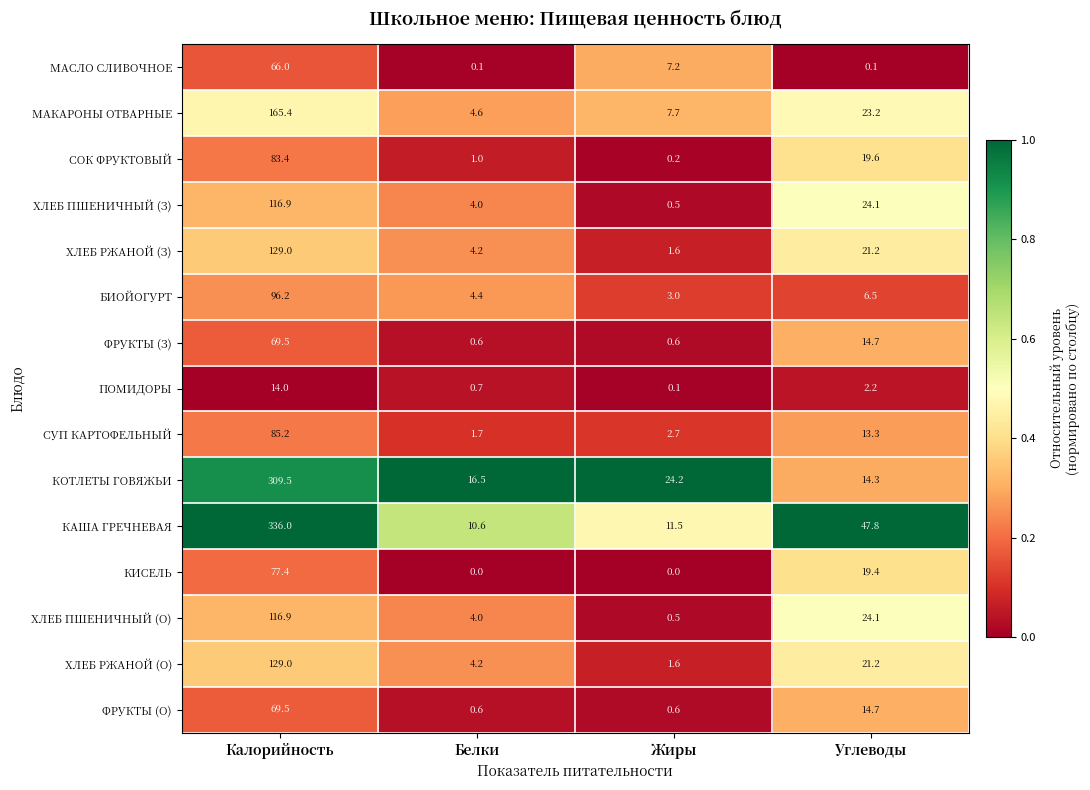

What is the sum of the МАСЛО СЛИВОЧНОЕ values at Белки and Жиры?

7.3